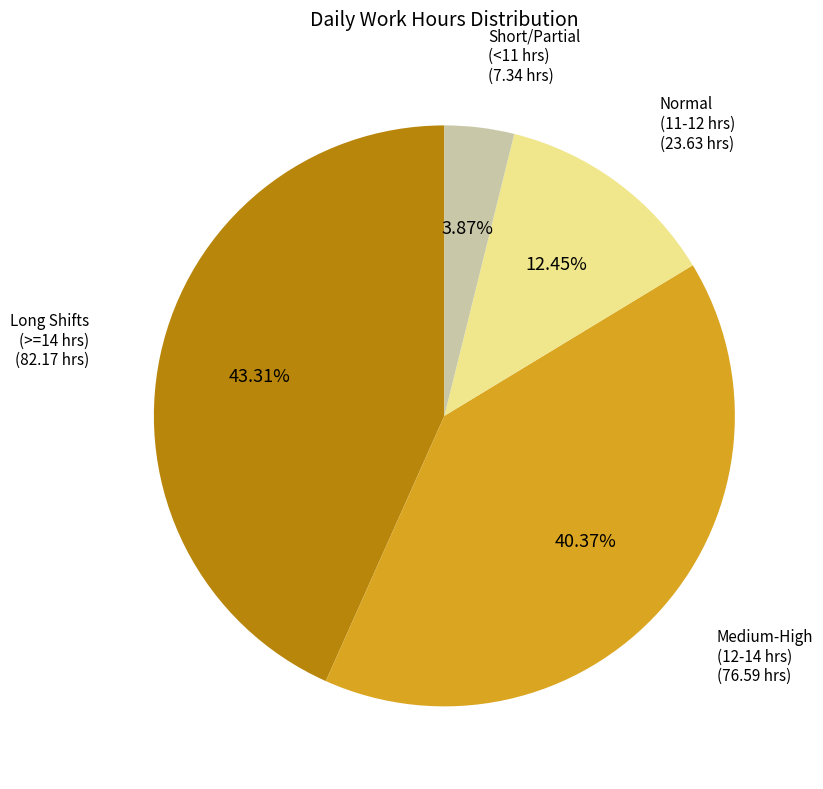

How many slices are in this pie chart?

4